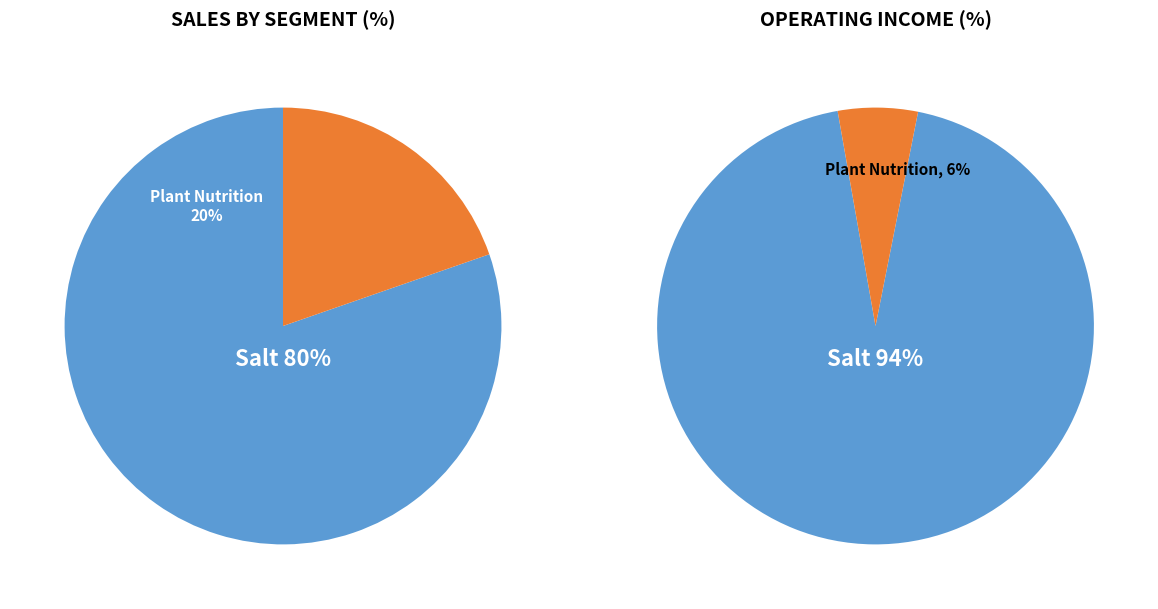

True or false: pct05 accounts for 29% of the total.

False